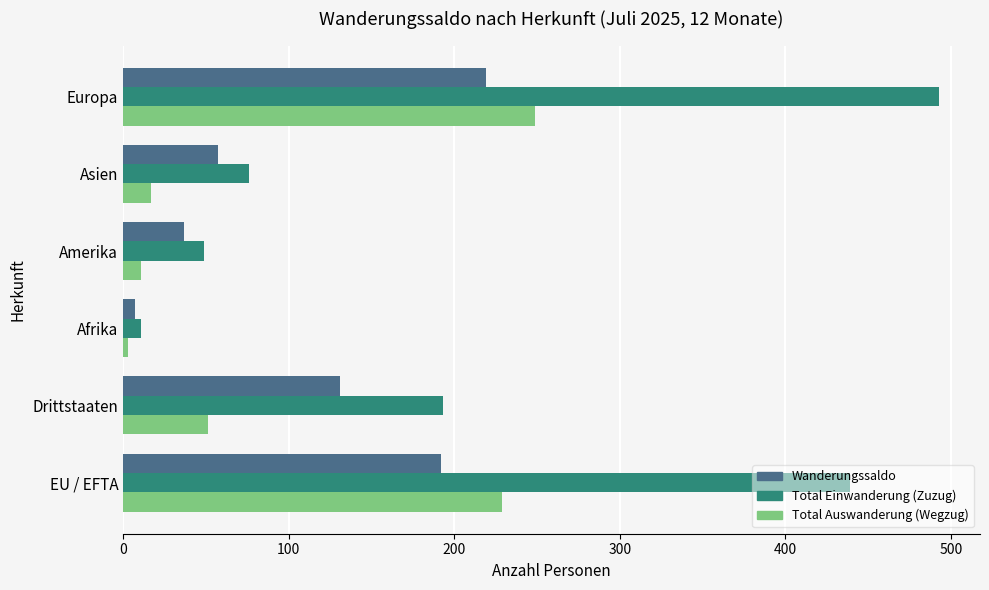

Rank the series by their maximum value, from lowest to highest.

Wanderungssaldo, Total Auswanderung (Wegzug), Total Einwanderung (Zuzug)